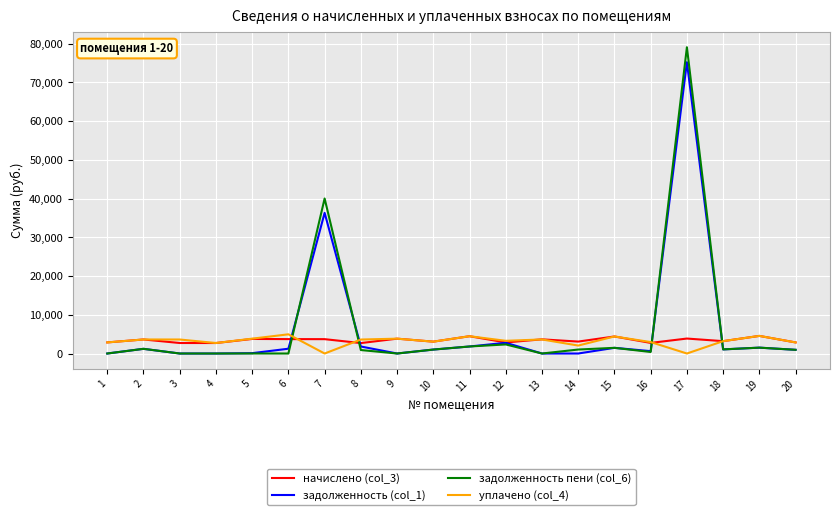

At which category is the sum across all series the highest?

17